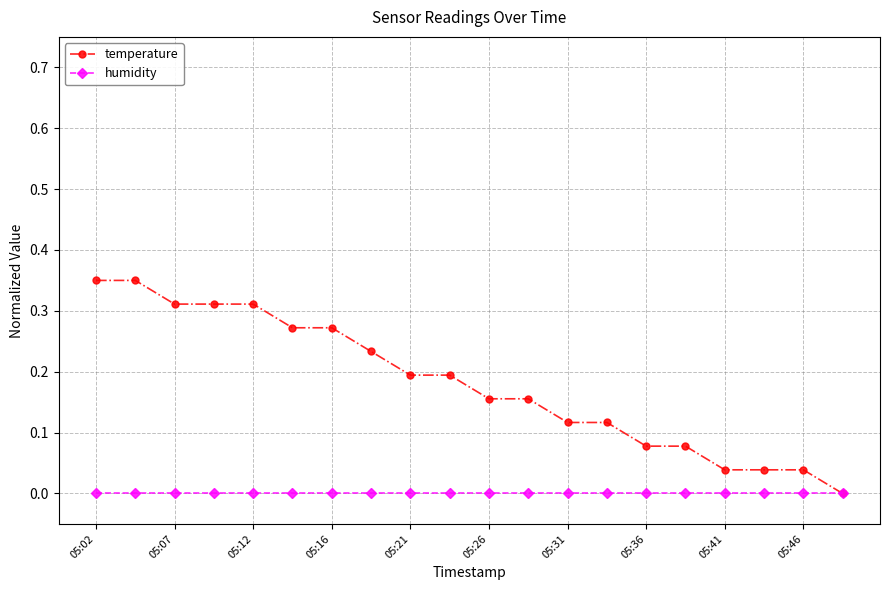

Which series has the largest total across all categories?

temperature